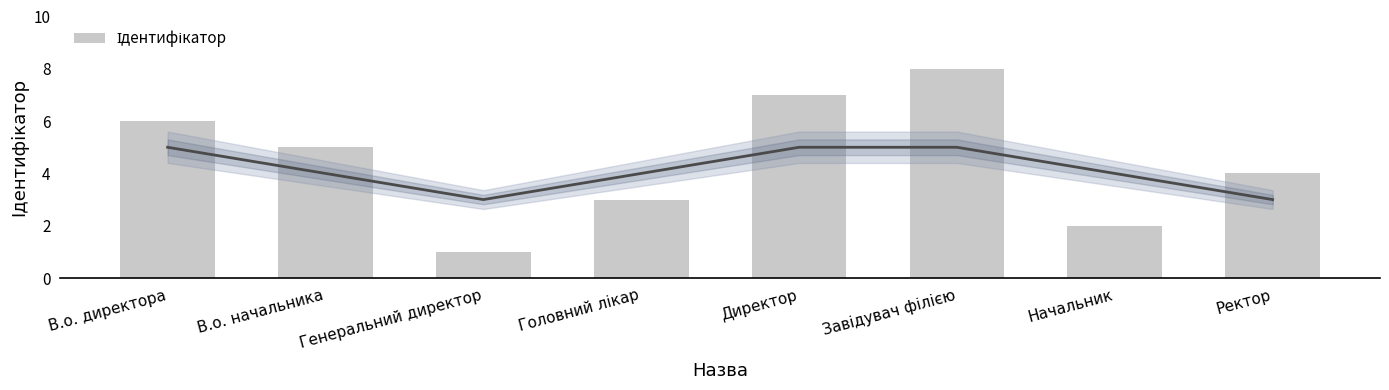

What is the greatest value displayed?

8